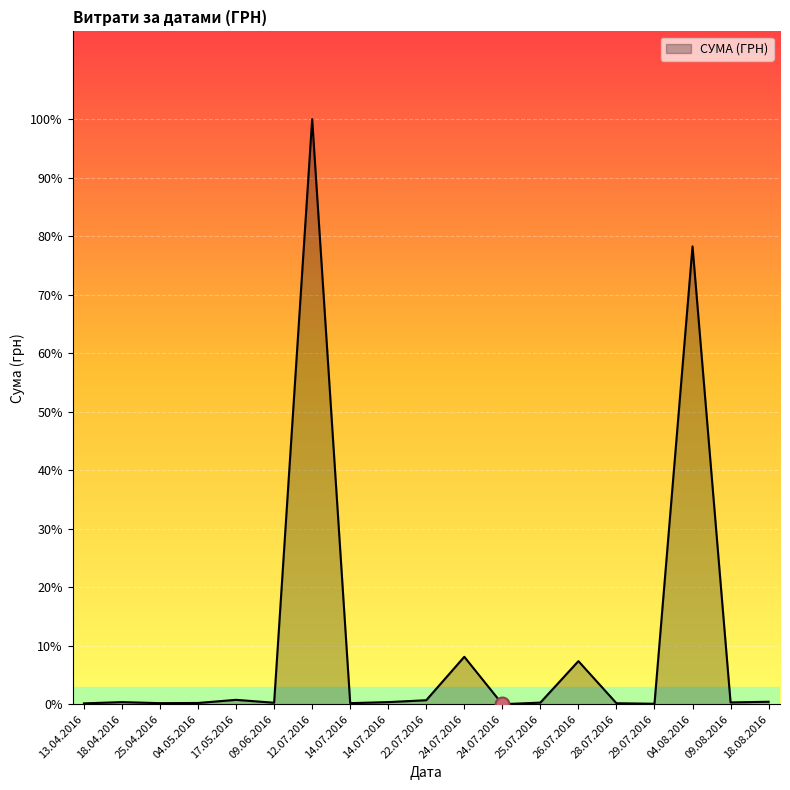

At which label is the value closest to 58790?

04.08.2016